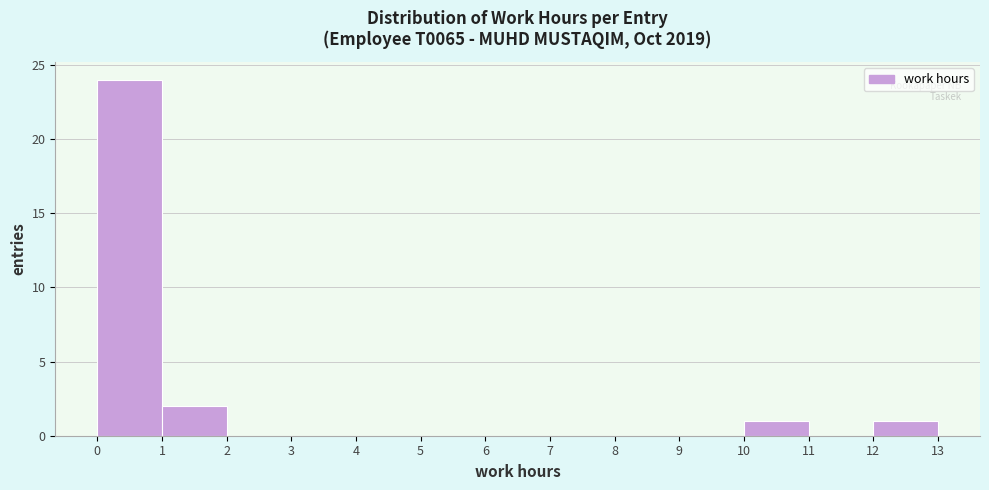

Over which range of the x-axis is the bar tallest?

0 to 1